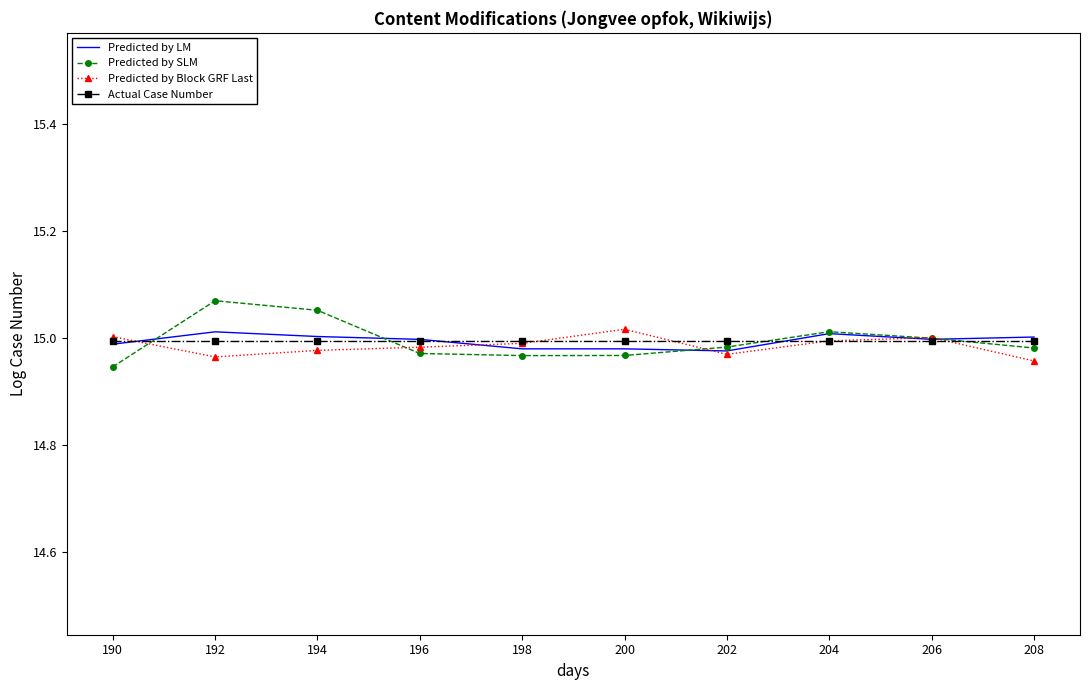

Which series has the widest spread of values?

Predicted by SLM